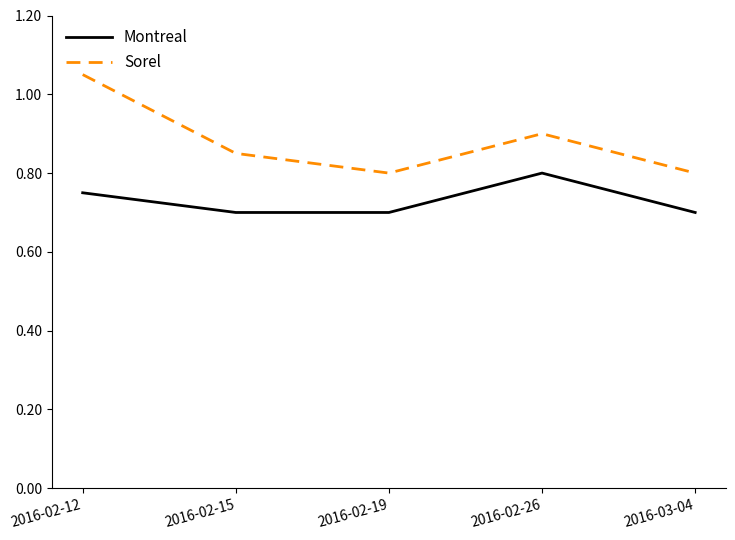

Which series changed the most between 2016-02-15 and 2016-02-26?

Montreal